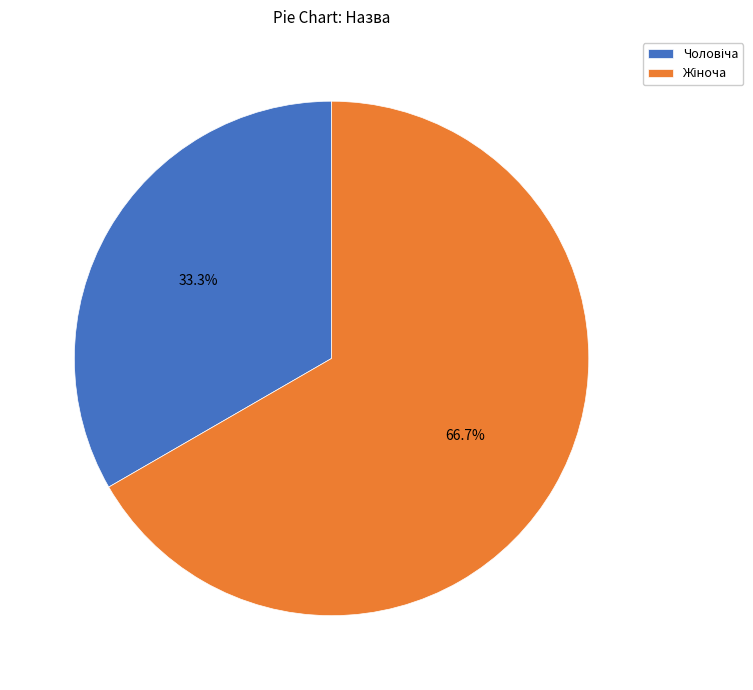

Is there any slice that represents more than half of the pie?

Yes